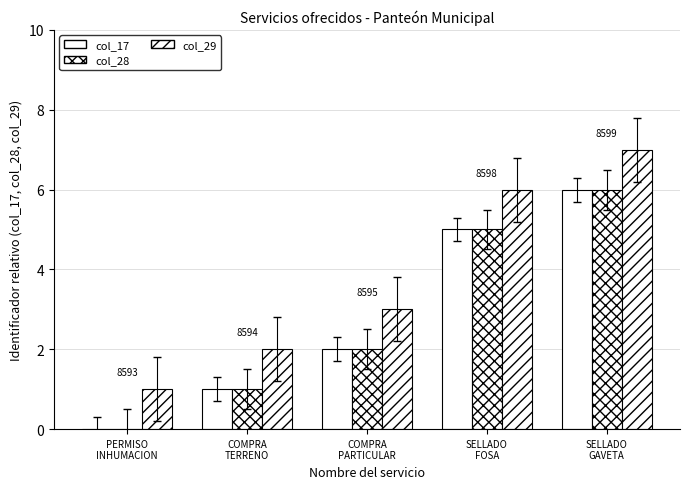

Count the number of data series in this chart.

3